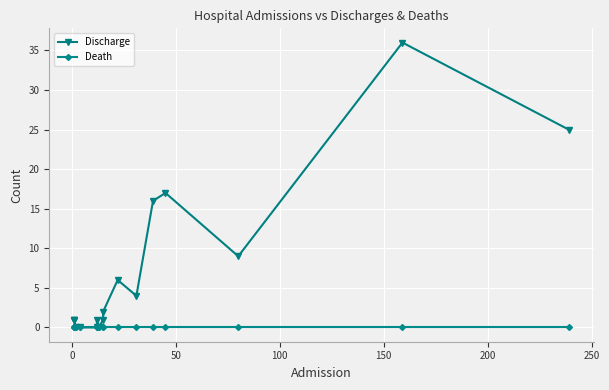

What is the difference between the maximum and minimum values in the Discharge series?

36